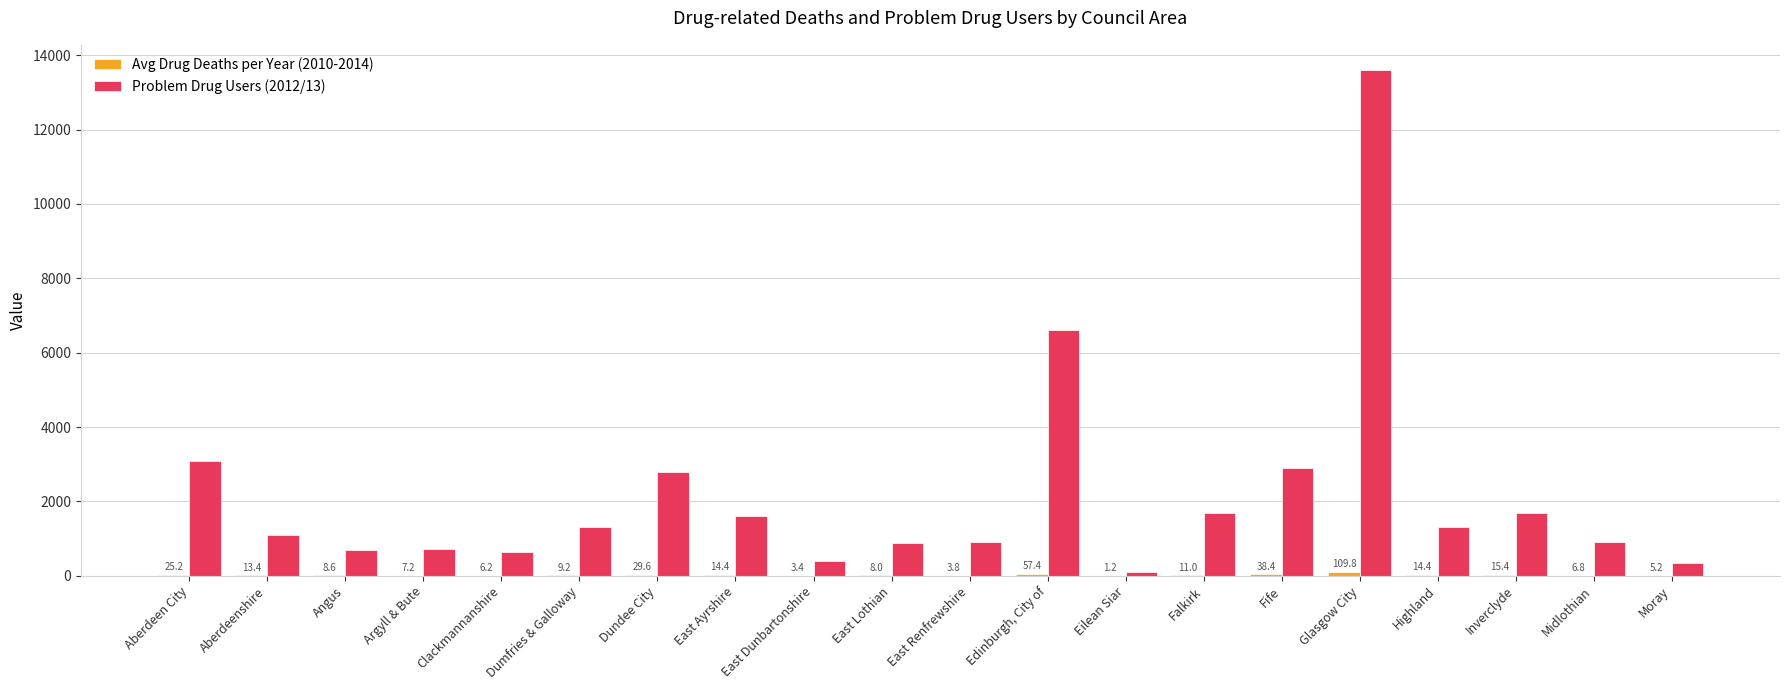

The Problem Drug Users (2012/13) series shows 710.0 at Argyll & Bute. True or false?

True